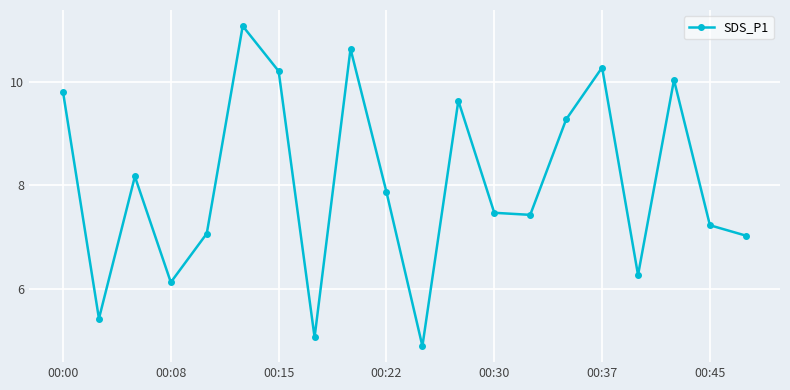

True or false: the data has more than 2 interior local peaks.

True